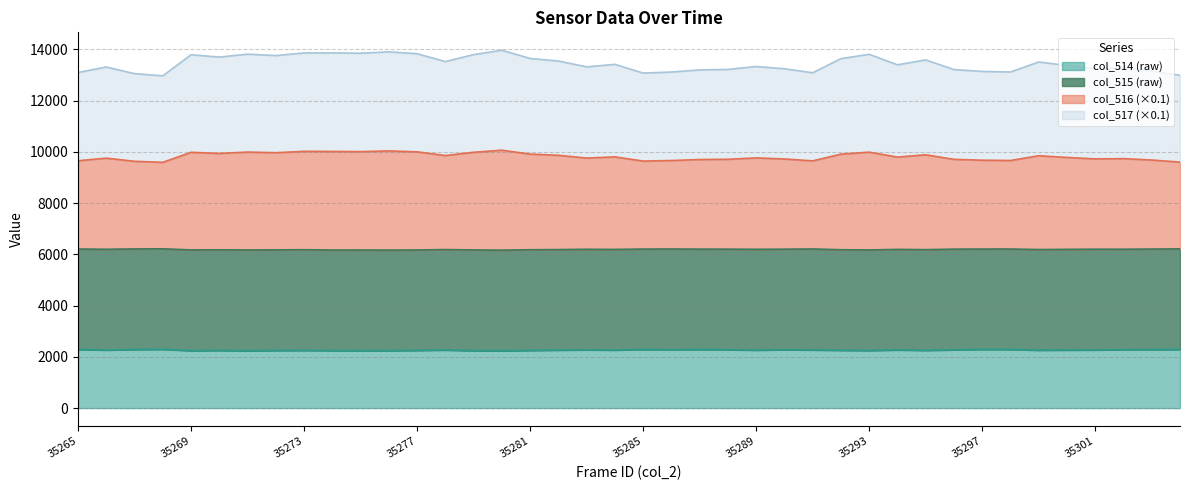

The col_514 (raw) series shows 2253.3 at 35281. True or false?

True